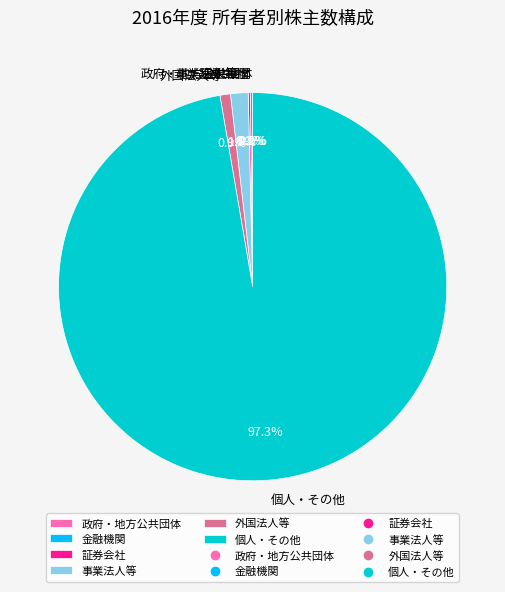

Does any single category account for the majority?

Yes